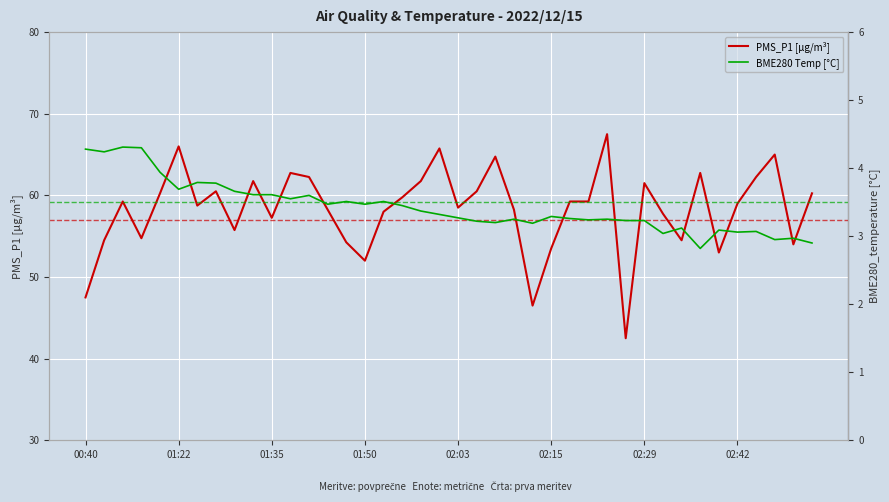

What is the difference between the maximum and minimum values in the BME280 Temp [°C] series?

1.5